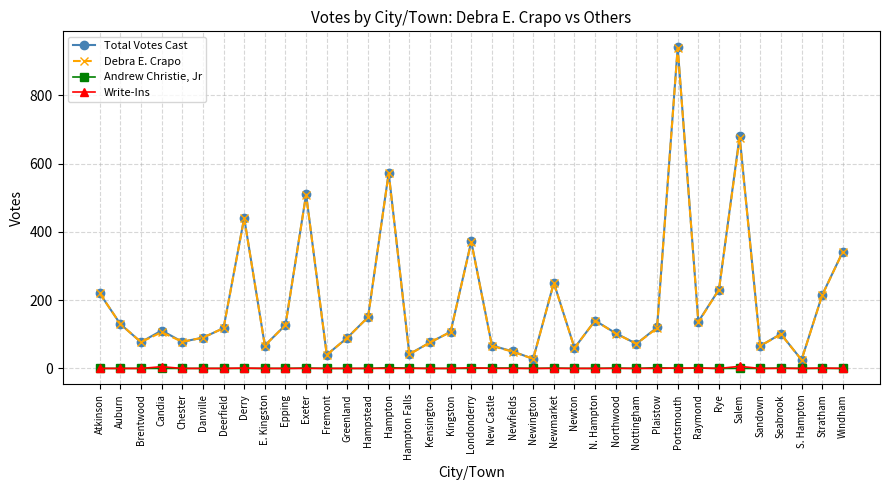

How many series are shown in this chart?

4